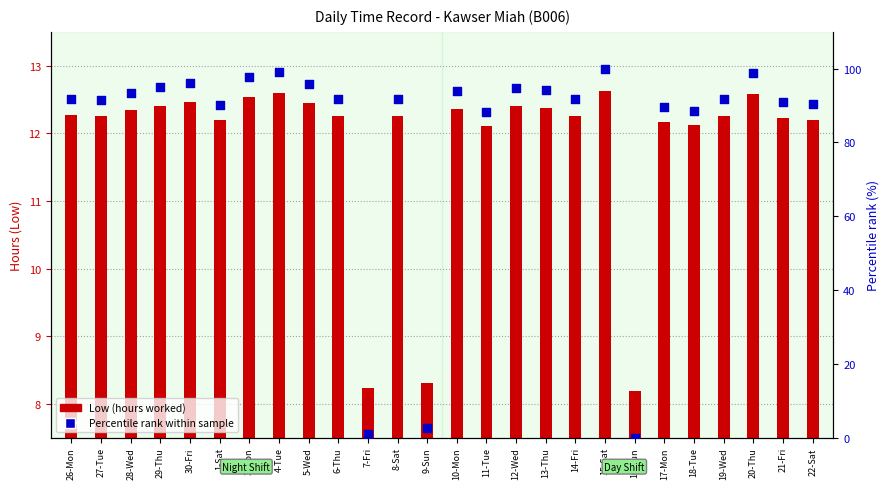

Is the value of Low (hours worked) at 9-Sun greater than the value of Percentile rank within sample at 27-Tue?

No